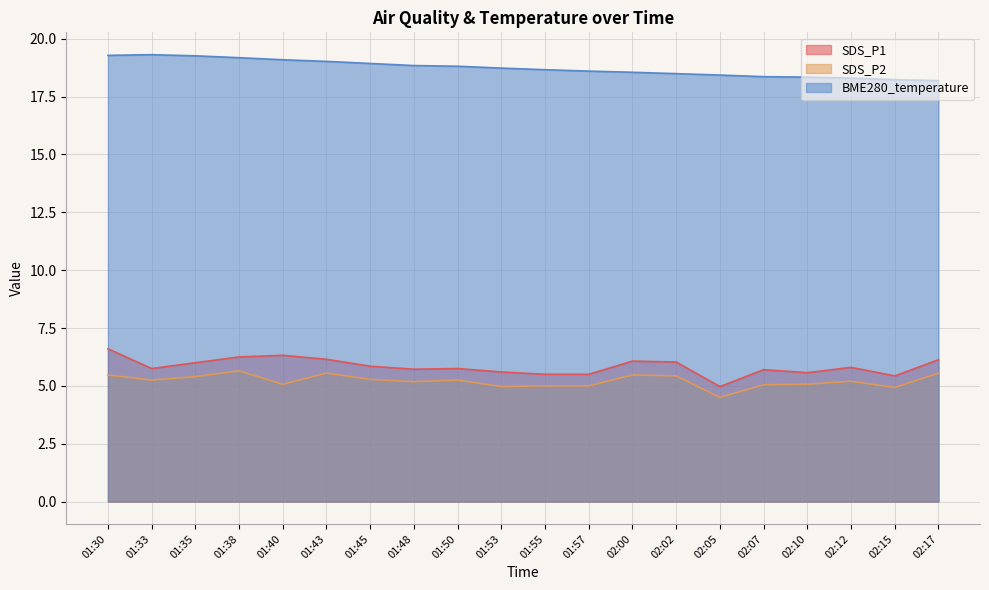

Which series has the largest total across all categories?

BME280_temperature